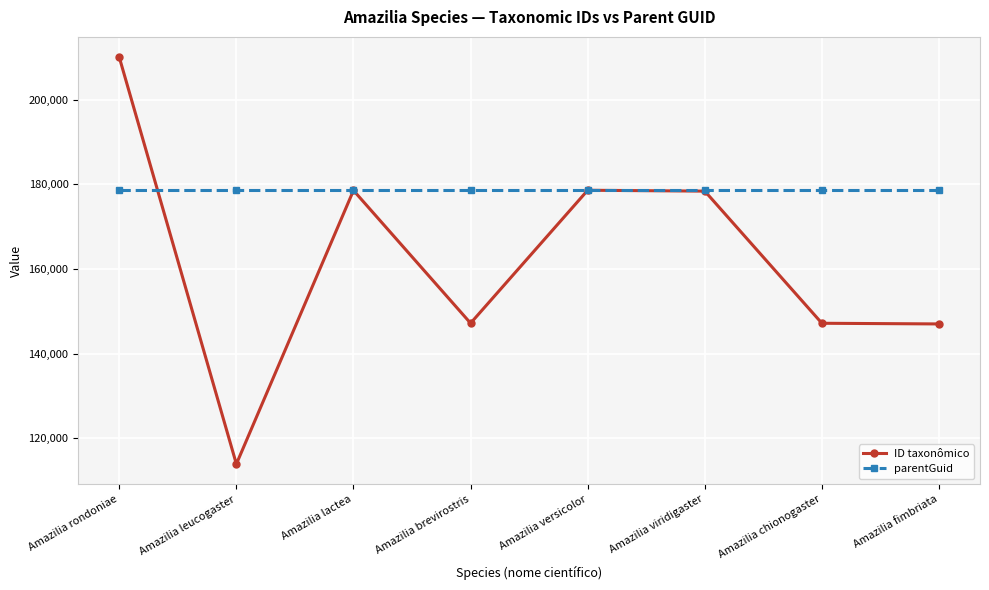

True or false: ID taxonômico has a value of 121575 at Amazilia viridigaster.

False